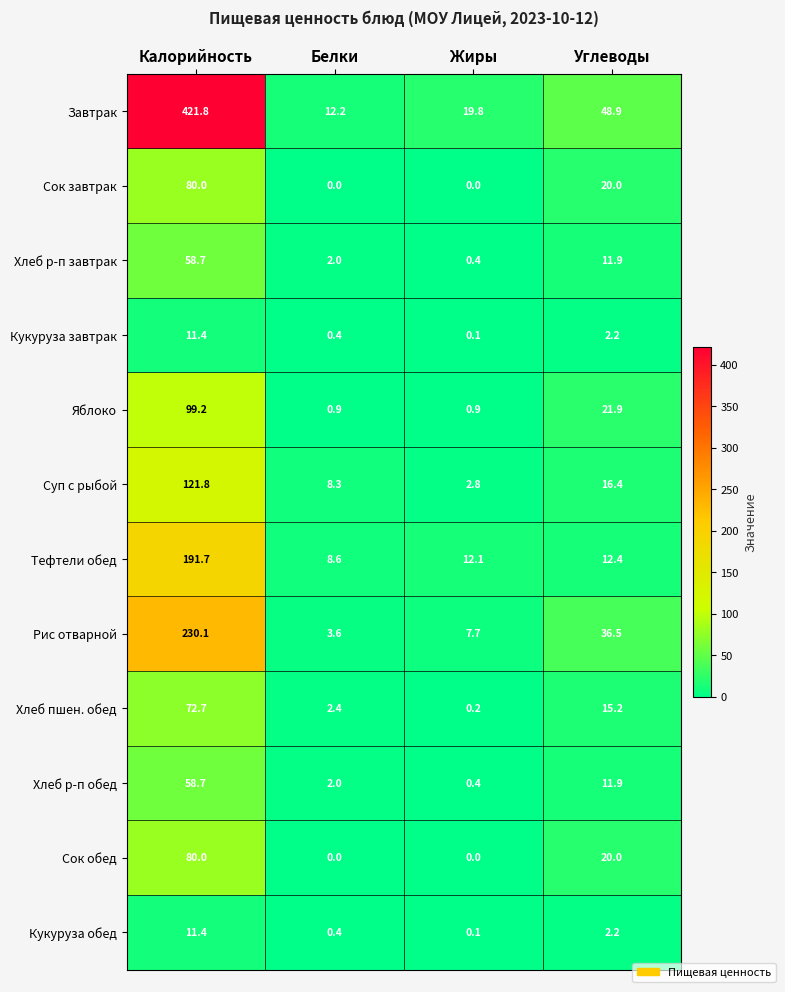

Which series has the largest range (max minus min)?

Завтрак